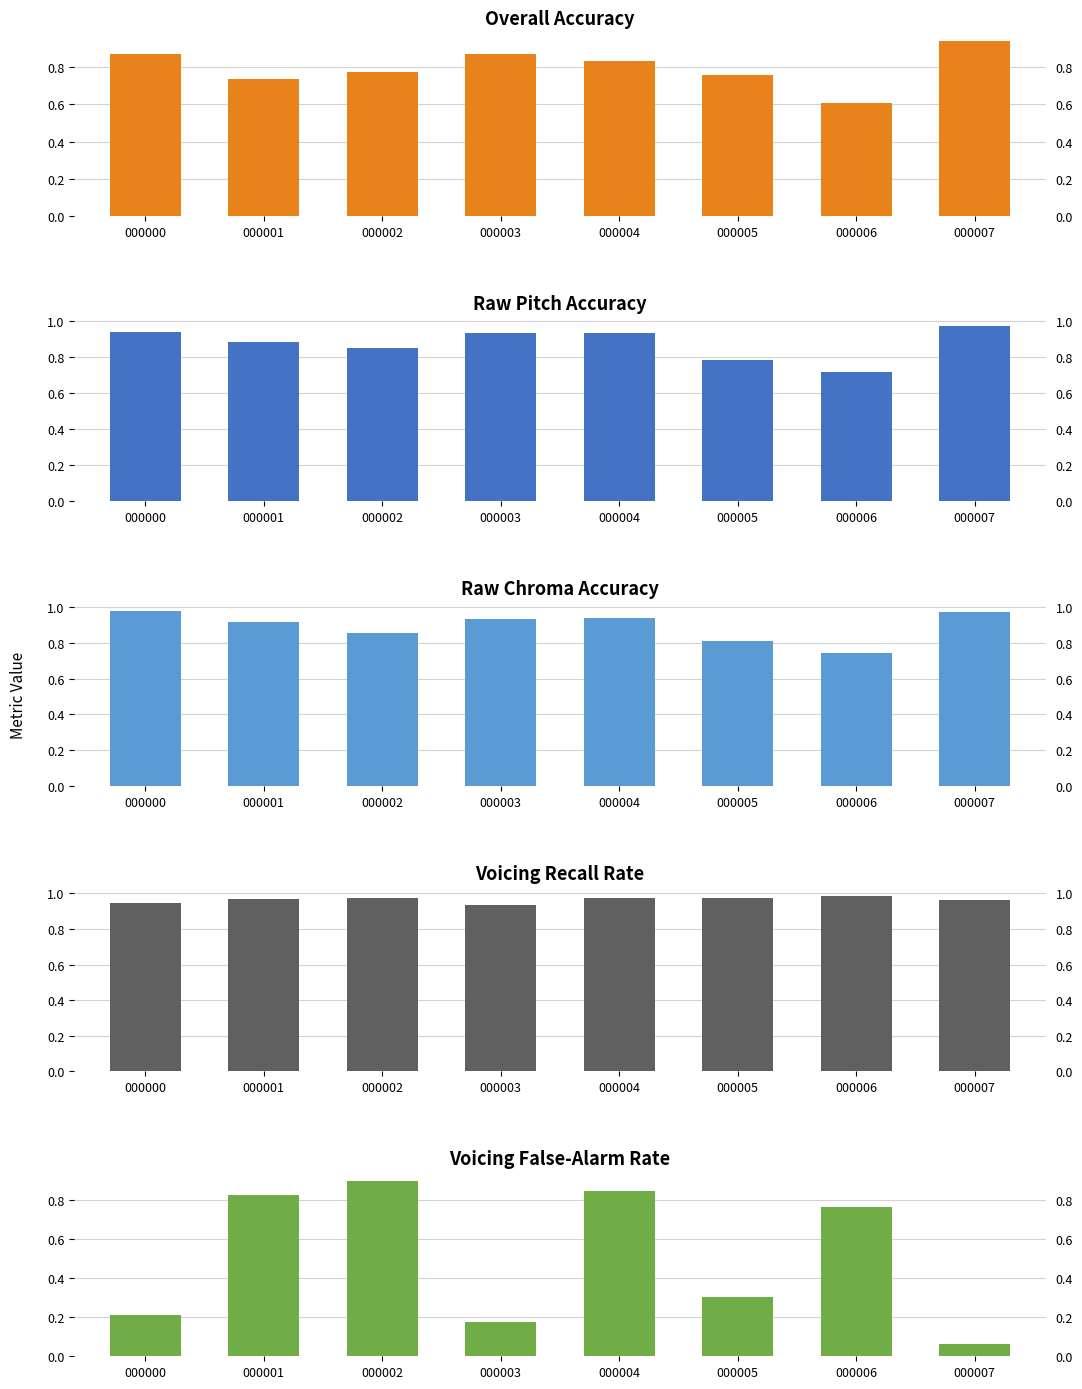

Are the bars grouped side by side (vs. stacked)?

Yes